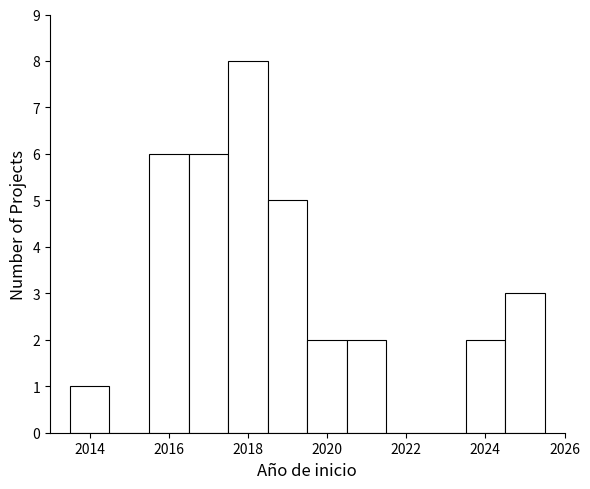

What is the height of the bar covering 2015.5 to 2016.5 on the x-axis? Neither the bar edges nor the heights are printed on the chart, so give them approximately, as read against the axes.

6